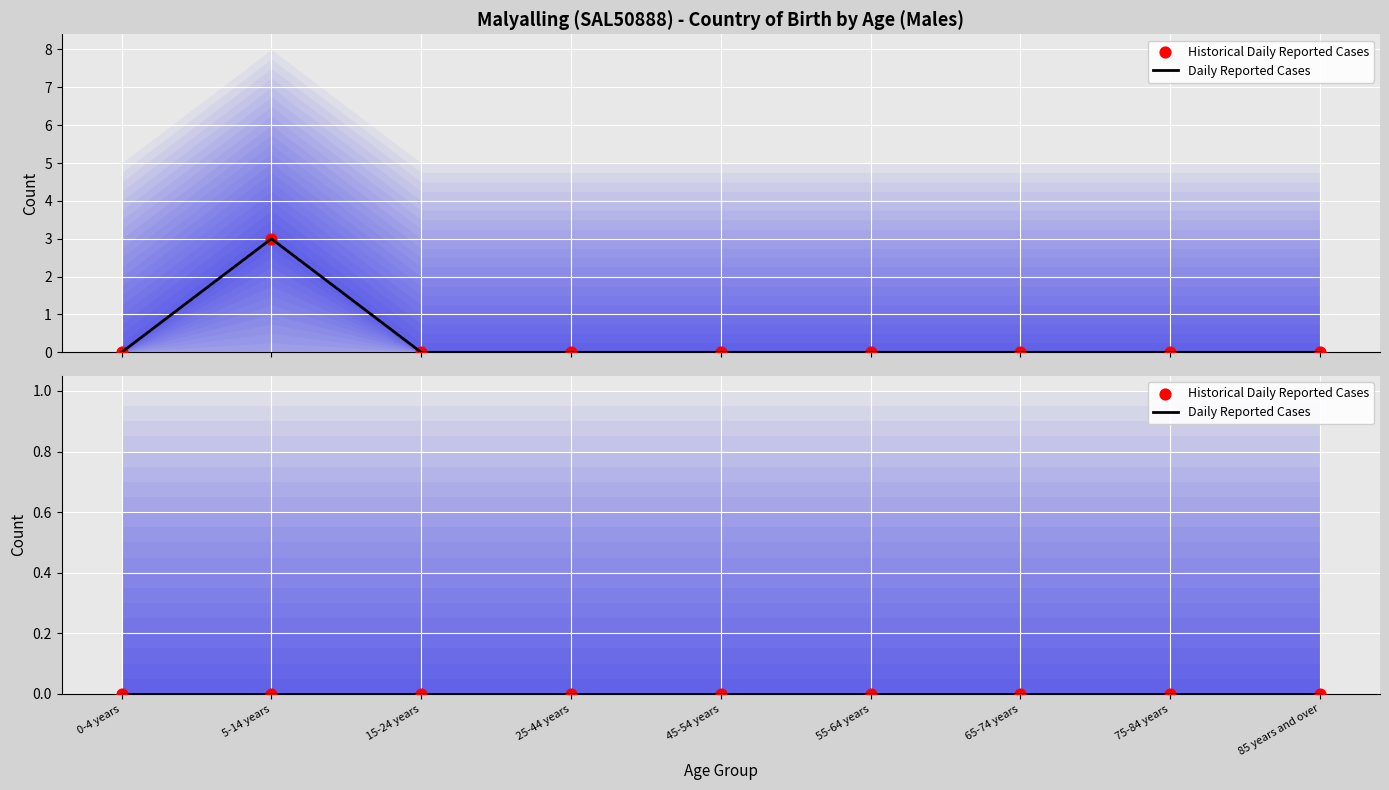

At which category is the sum across all series the highest?

5-14 years